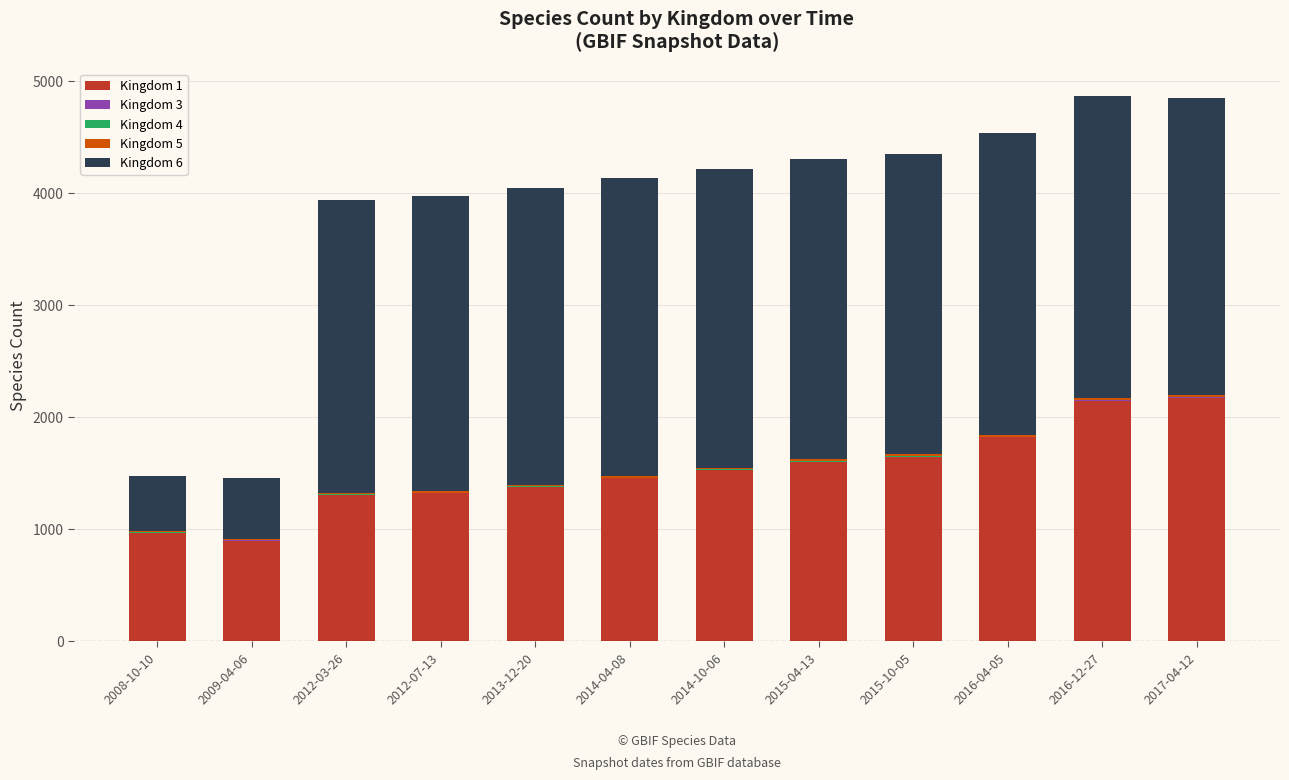

Count the number of data series in this chart.

5